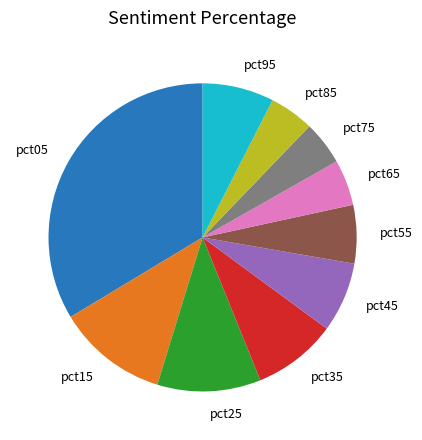

Does any single category account for the majority?

No